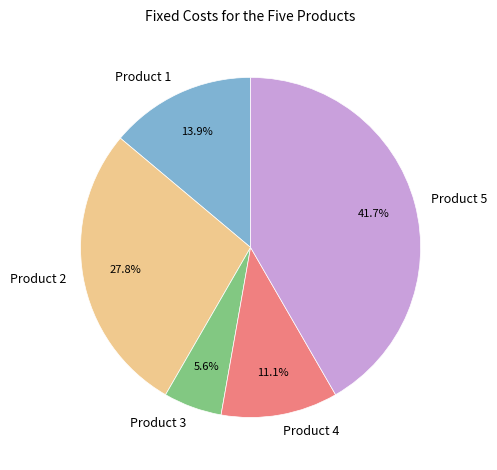

Rank the categories by value from highest to lowest.

Product 5, Product 2, Product 1, Product 4, Product 3